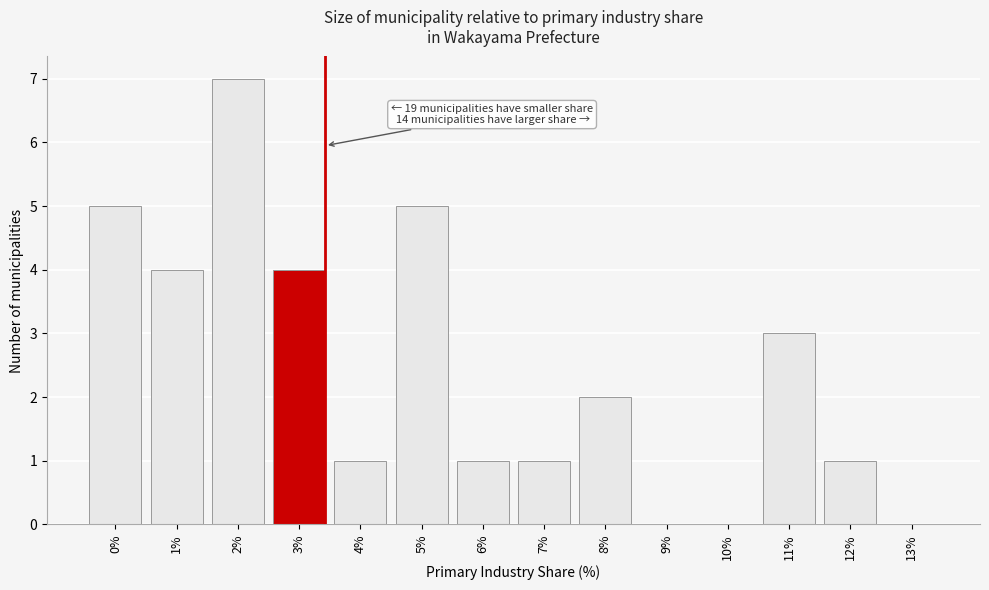

Reading left to right, transcribe all the data shown in this chart.

0%=5	1%=4	2%=7	3%=4	4%=1	5%=5	6%=1	7%=1	8%=2	9%=0	10%=0	11%=3	12%=1	13%=0